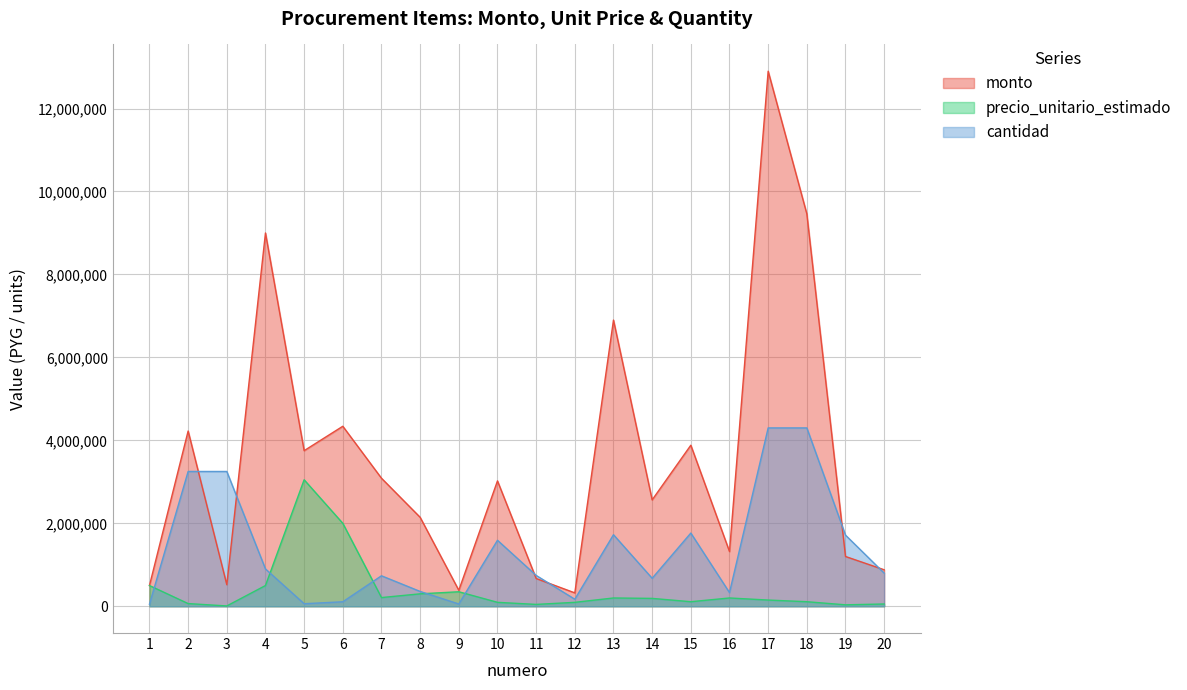

How many data points in cantidad are above 800000?

9